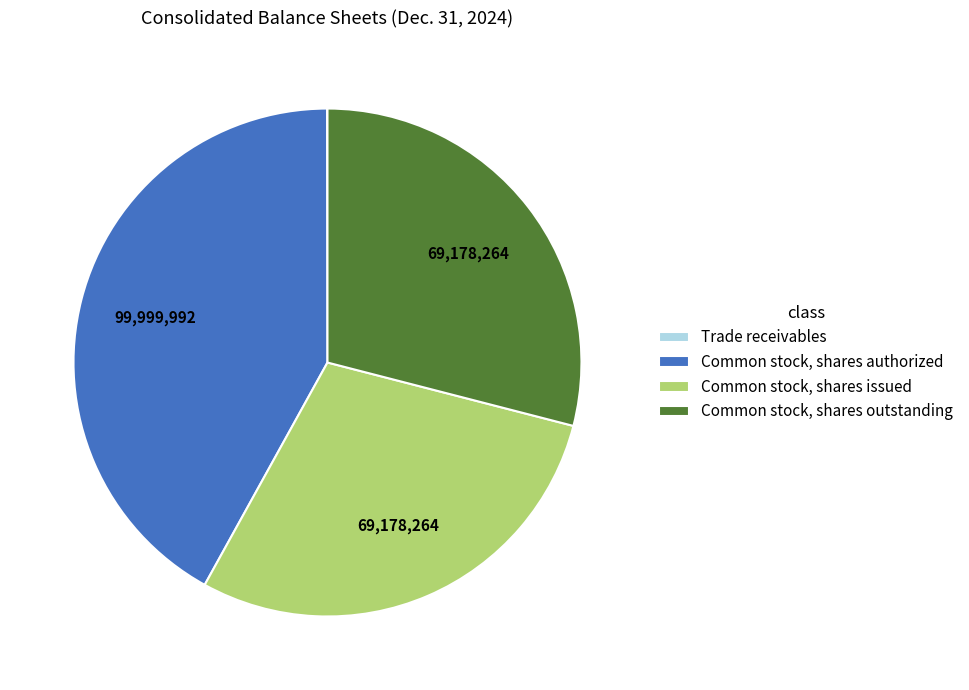

Is there any slice that represents more than half of the pie?

No